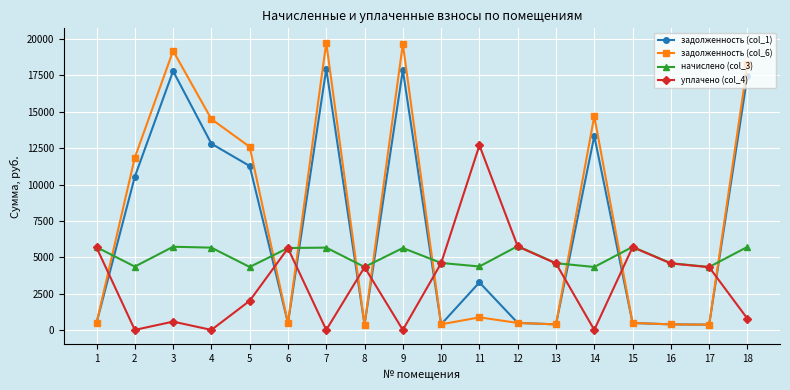

What is the difference between the задолженность (col_1) values at 1 and 2?

10059.8